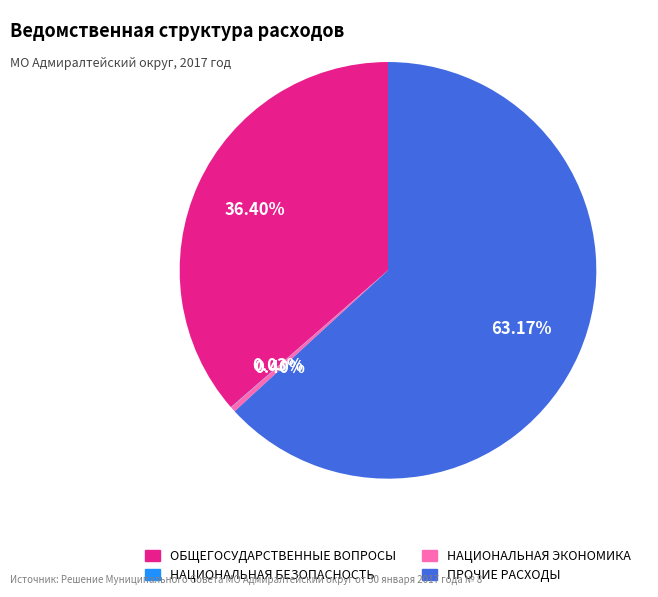

Does any single category account for the majority?

Yes